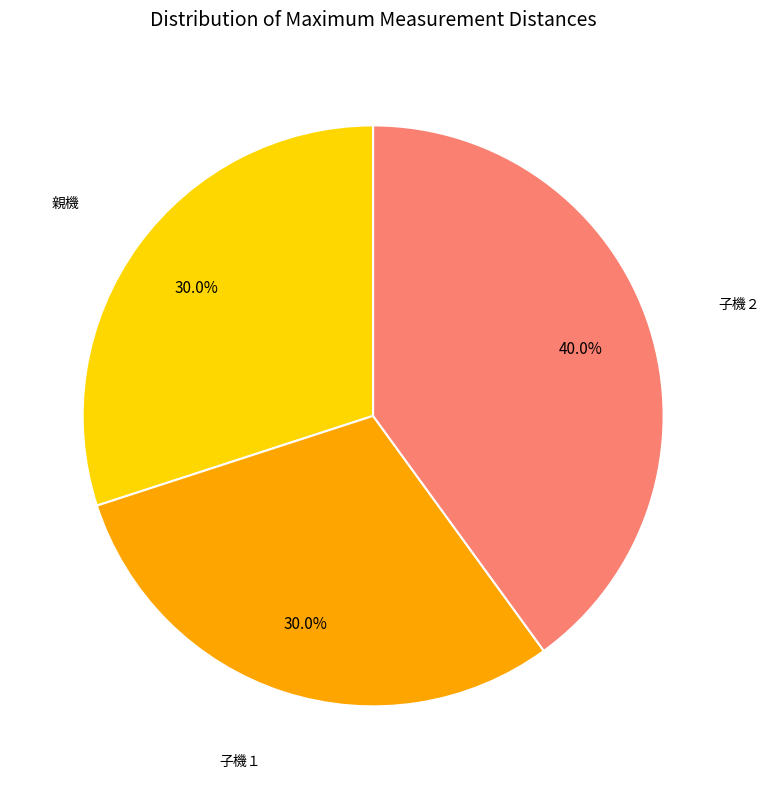

What is the ratio of the value at 子機１ to the value at 親機?

1.0